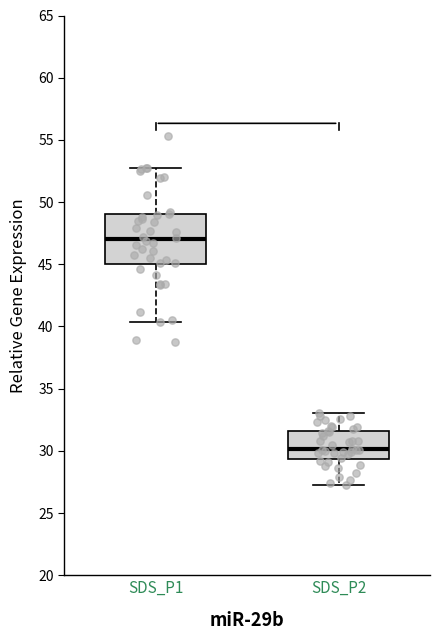

Reading left to right, read every box against the y-axis: the position of its median line, the range the box covers, and the ends of its whiskers. The values are not printed on the chart, so give them approximately, as read against the axis.

SDS_P1: median 47.0, box 45.0 to 49.0, whiskers 40.5 to 53.0
SDS_P2: median 30.0, box 29.5 to 31.5, whiskers 27.0 to 33.0